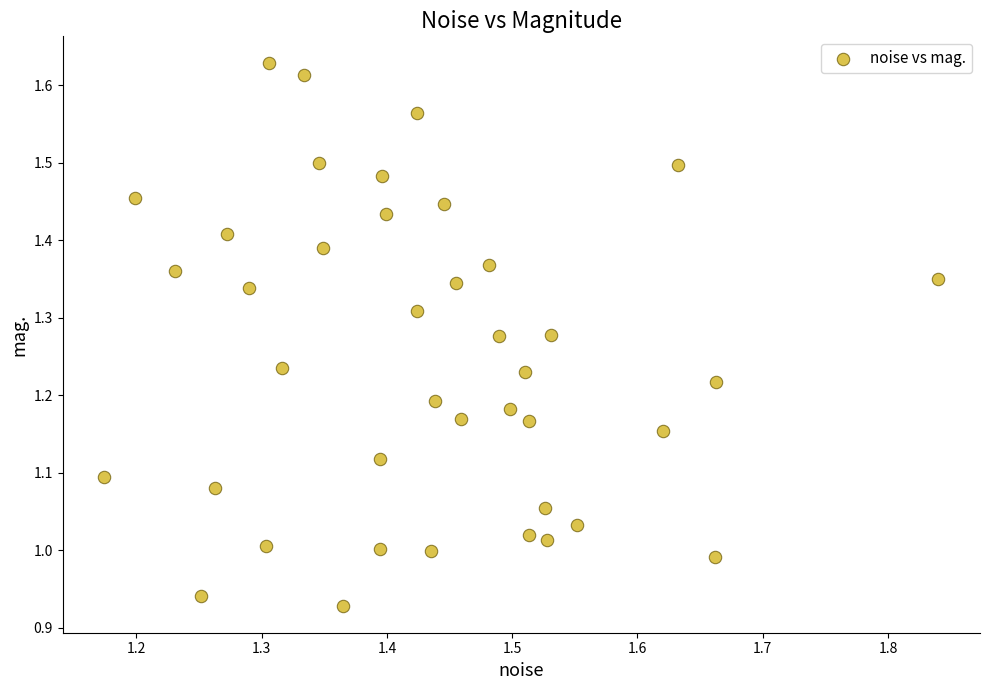

What is the range of X values (max minus min)?

0.7